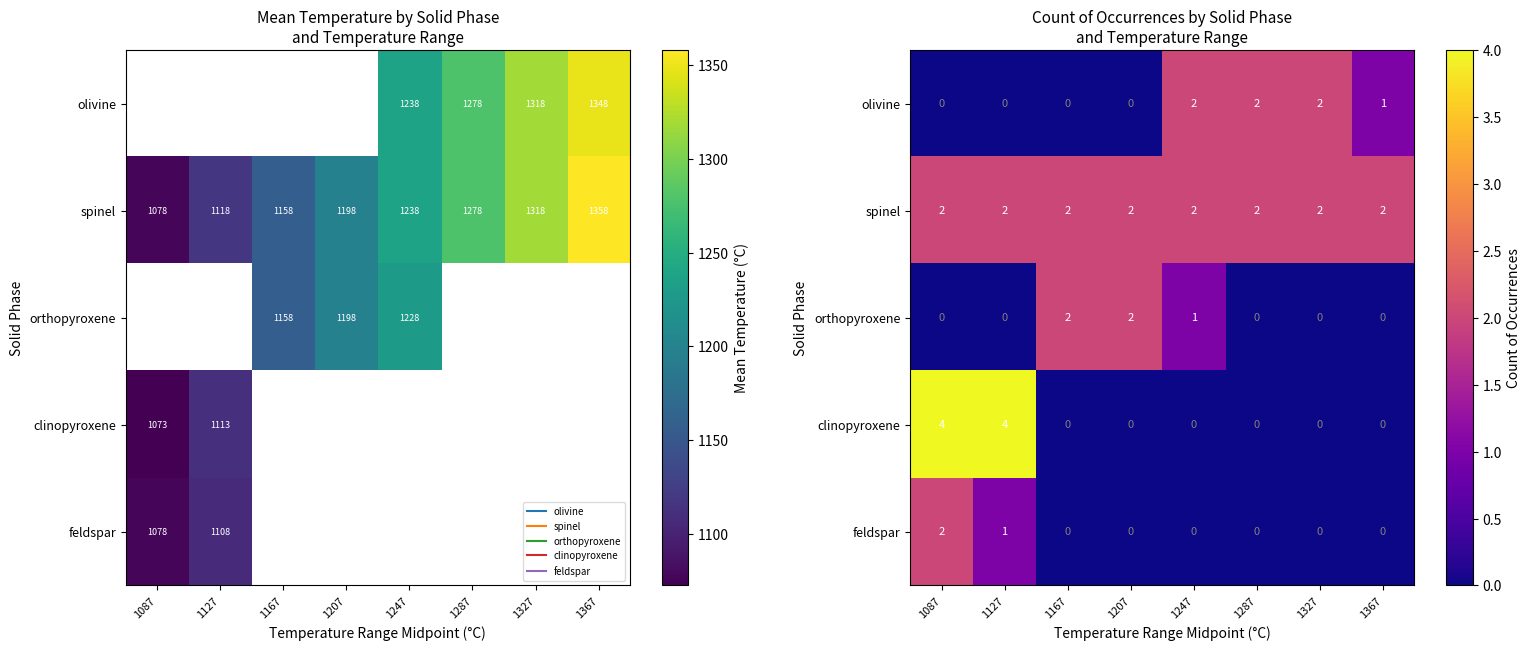

Rank the categories by olivine value from lowest to highest.

1087, 1127, 1167, 1207, 1367, 1247, 1287, 1327